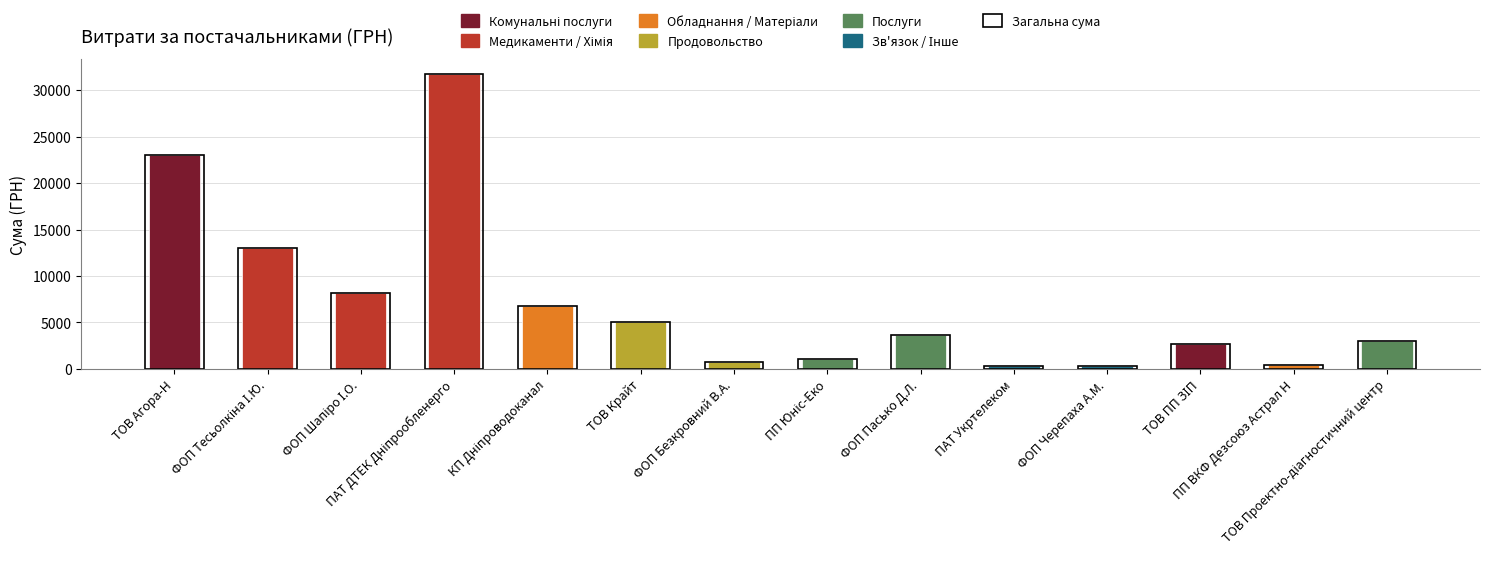

What position from the left is ФОП Черепаха А.М.?

11